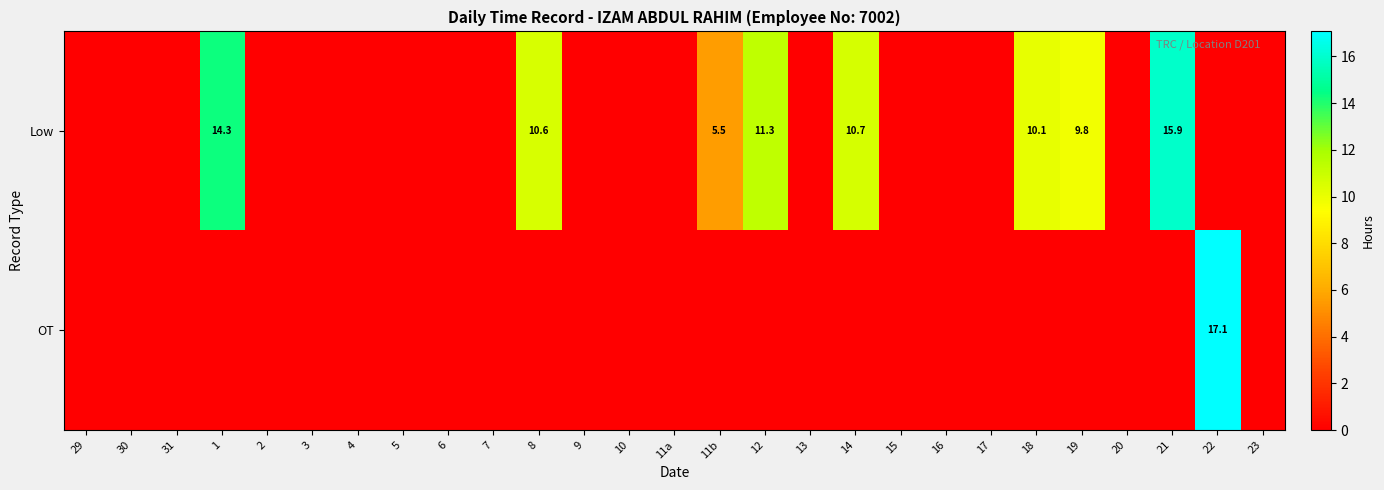

Between 9 and 23, which is larger?

9